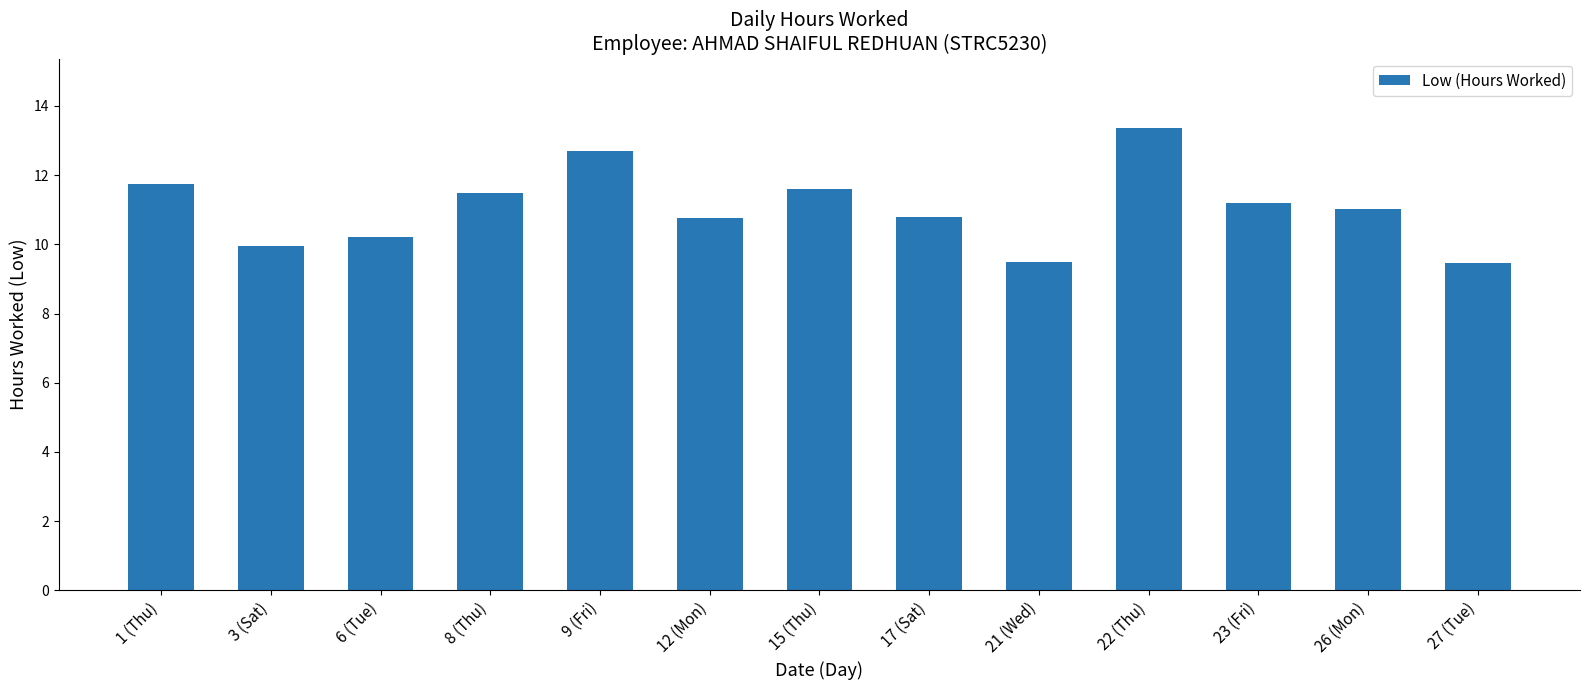

Where is the data nearest to the value 11?

26 (Mon)